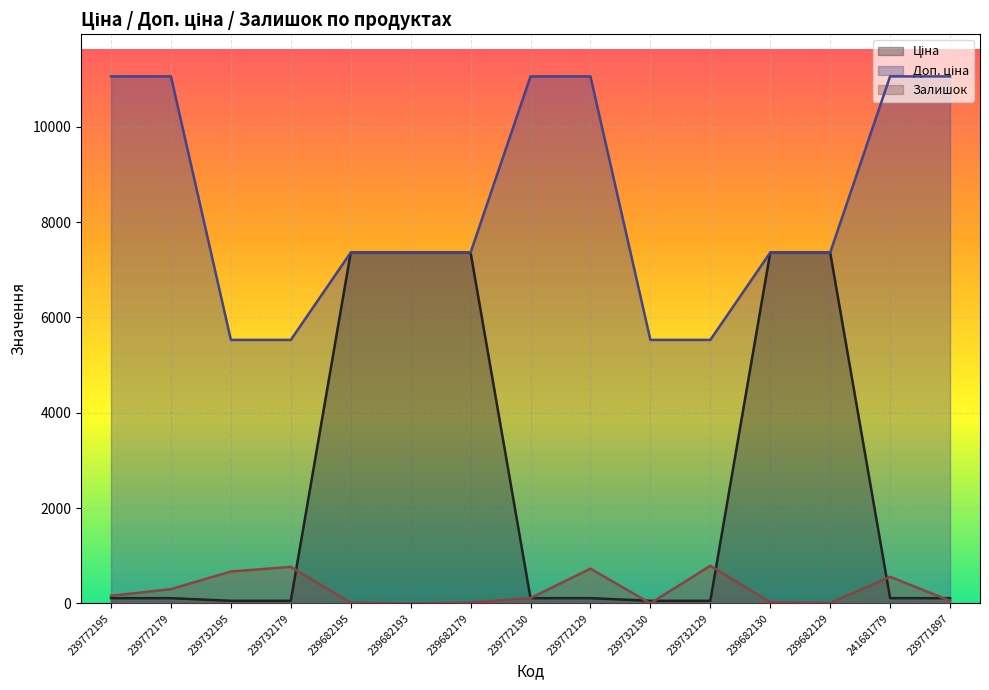

Reading right to left, transcribe all the data shown in this chart.

Ціна: 239771897=110.5	241681779=110.5	239682129=7360.2	239682130=7360.2	239732129=55.3	239732130=55.3	239772129=110.5	239772130=110.5	239682179=7360.2	239682193=7360.2	239682195=7360.2	239732179=55.3	239732195=55.3	239772179=110.5	239772195=110.5
Доп. ціна: 239771897=11055.0	241681779=11055.0	239682129=7360.2	239682130=7360.2	239732129=5528.0	239732130=5528.0	239772129=11055.0	239772130=11055.0	239682179=7360.2	239682193=7360.2	239682195=7360.2	239732179=5528.0	239732195=5528.0	239772179=11055.0	239772195=11055.0
Залишок: 239771897=56.0	241681779=559.0	239682129=11.0	239682130=26.0	239732129=790.0	239732130=2.0	239772129=730.0	239772130=112.0	239682179=19.0	239682193=0.0	239682195=16.0	239732179=767.0	239732195=670.0	239772179=300.0	239772195=160.0